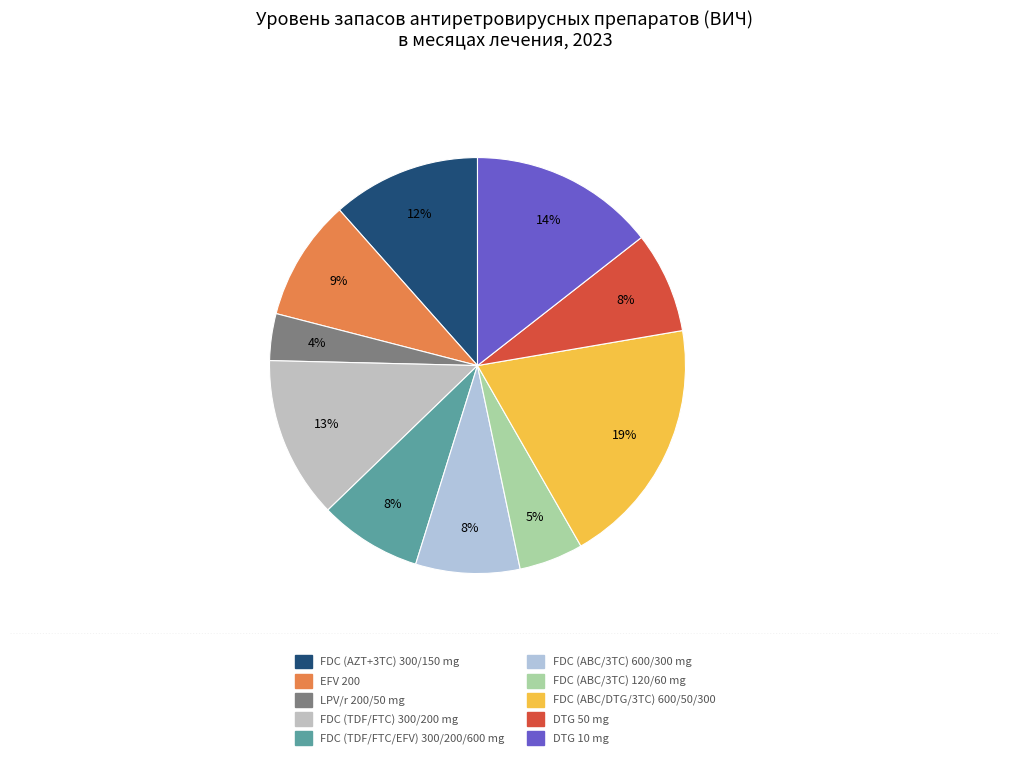

Count the number of slices in the pie.

10